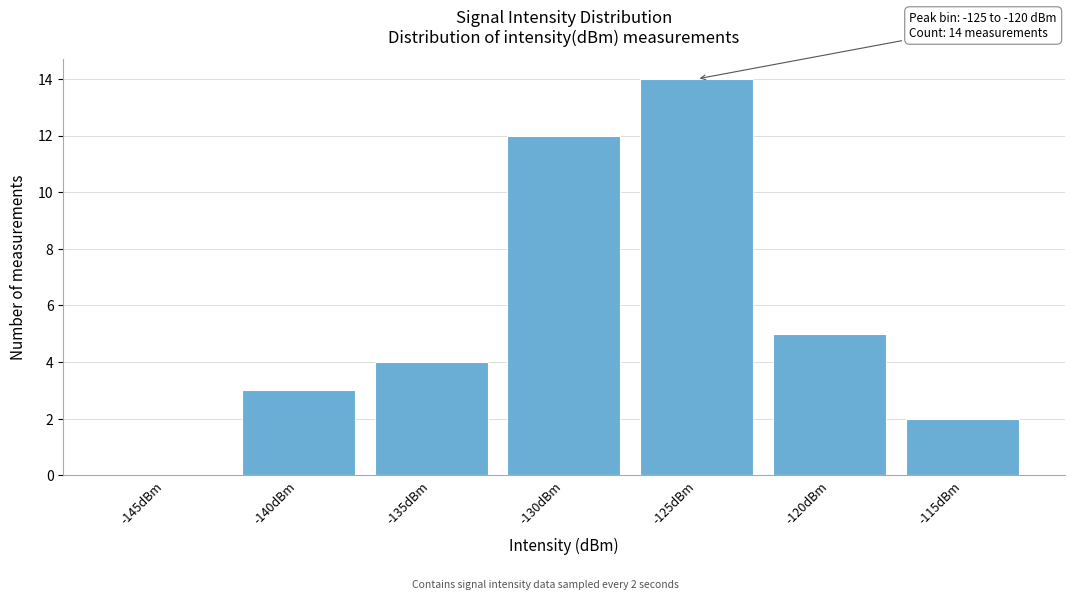

Reading left to right, extract all data points from this chart.

-145dBm=0	-140dBm=3	-135dBm=4	-130dBm=12	-125dBm=14	-120dBm=5	-115dBm=2